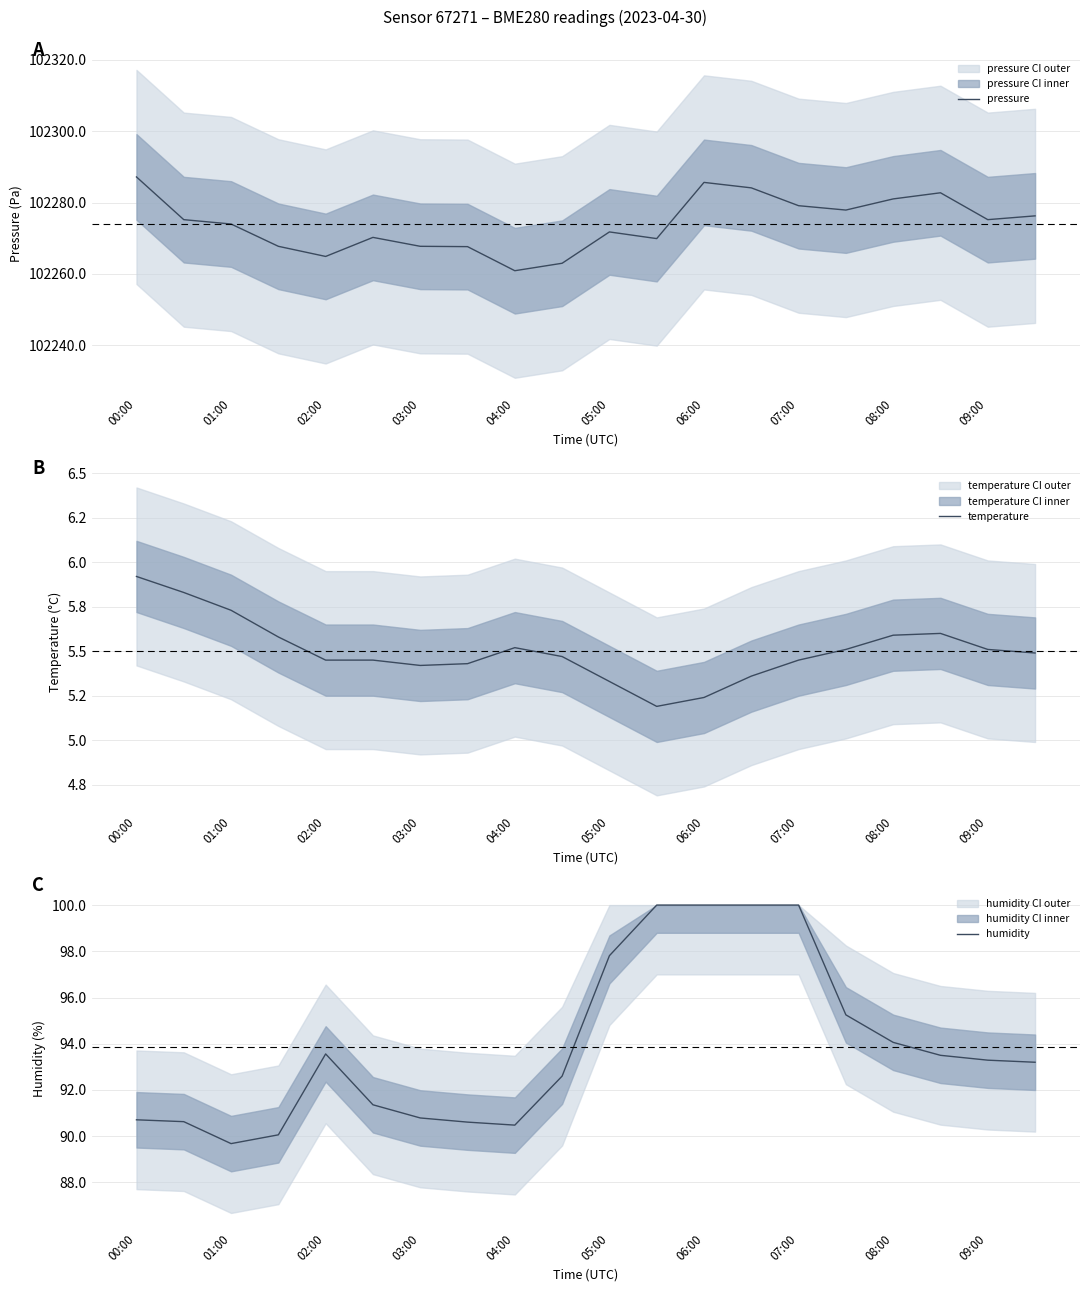

In humidity, how many points are lower than both neighbors (excluding endpoints)?

2